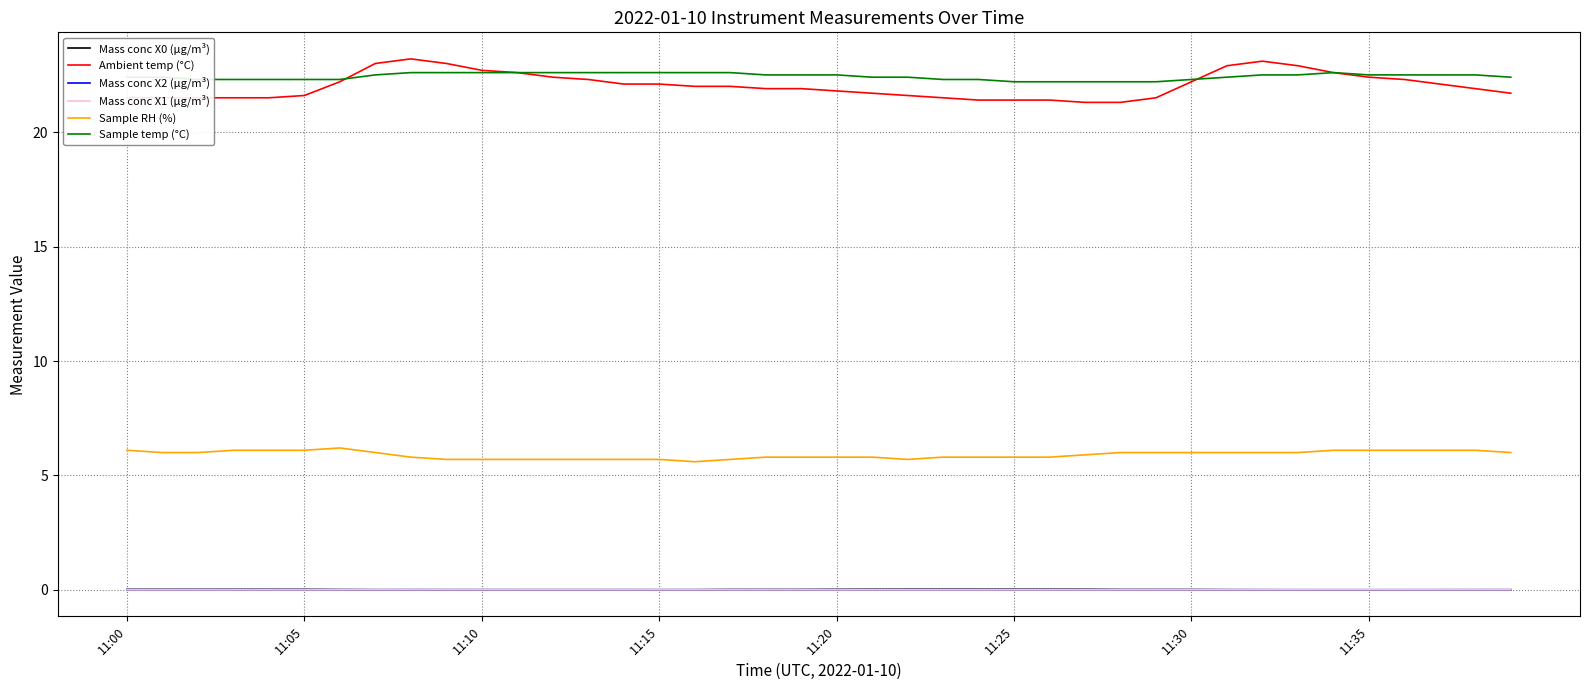

True or false: Ambient temp (°C) and Mass conc X0 (μg/m³) cross at least once.

False